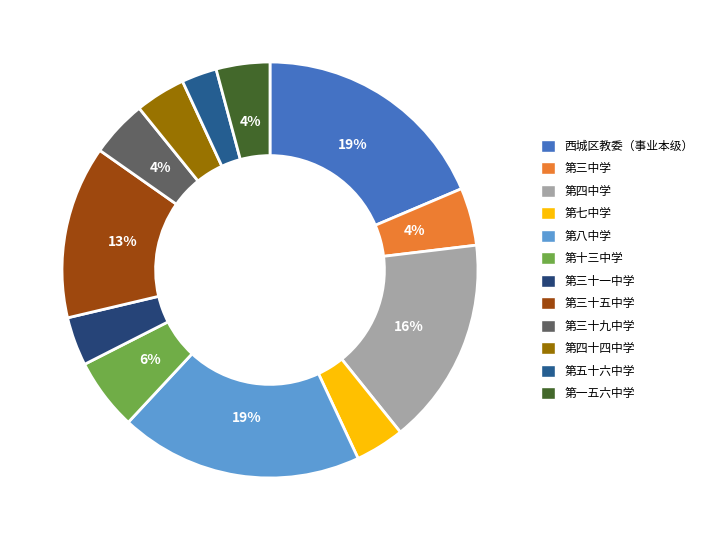

Is there a majority slice in this chart?

No